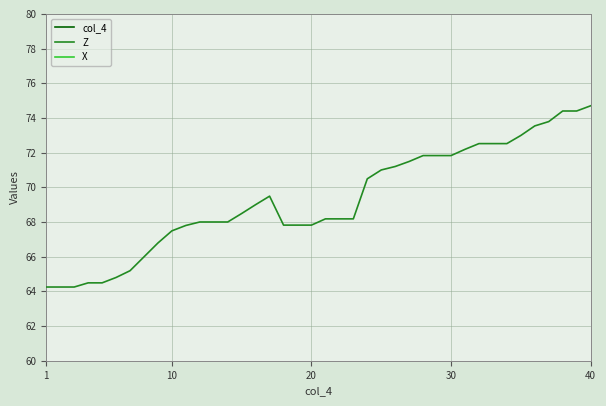

After their last crossing, which series has the higher values: X or col_4?

col_4